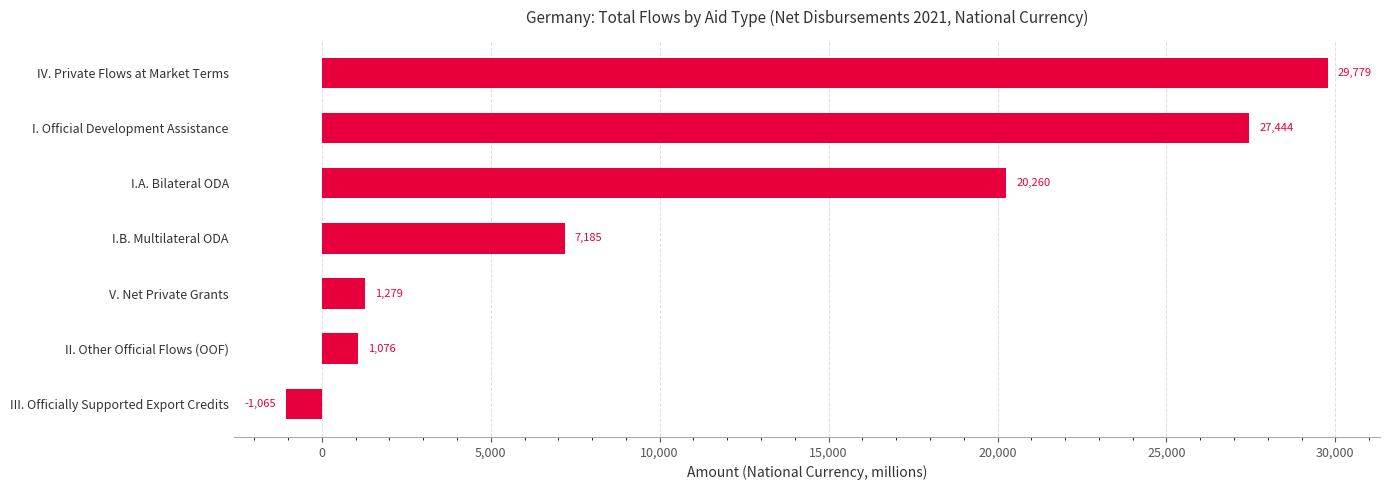

List the labels in order of value, largest first.

IV. Private Flows at Market Terms, I. Official Development Assistance, I.A. Bilateral ODA, I.B. Multilateral ODA, V. Net Private Grants, II. Other Official Flows (OOF), III. Officially Supported Export Credits